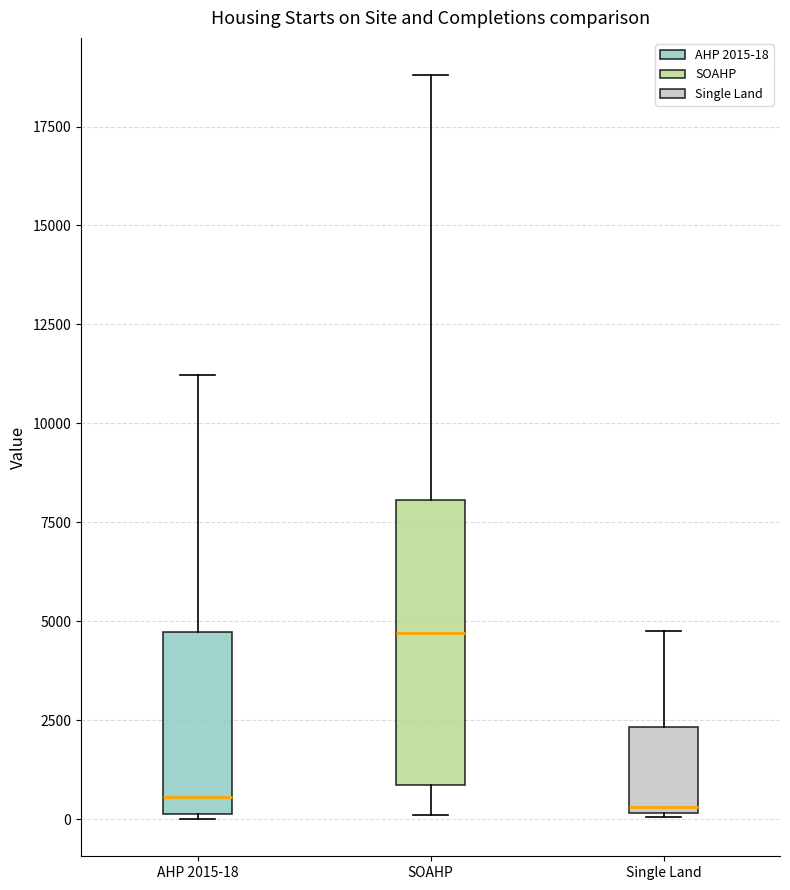

Reading left to right, read every box against the y-axis: the position of its median line, the range the box covers, and the ends of its whiskers. The values are not printed on the chart, so give them approximately, as read against the axis.

AHP 2015-18: median 500, box 0 to 4500, whiskers 0 to 11000
SOAHP: median 4500, box 1000 to 8000, whiskers 0 to 19000
Single Land: median 500, box 0 to 2500, whiskers 0 to 5000